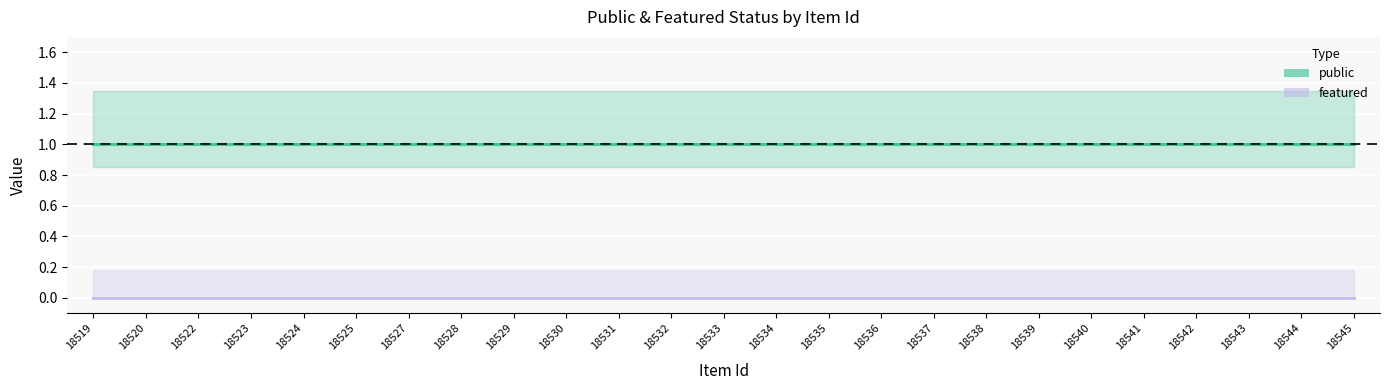

Reading left to right, transcribe all the data shown in this chart.

public: 18519=1	18520=1	18522=1	18523=1	18524=1	18525=1	18527=1	18528=1	18529=1	18530=1	18531=1	18532=1	18533=1	18534=1	18535=1	18536=1	18537=1	18538=1	18539=1	18540=1	18541=1	18542=1	18543=1	18544=1	18545=1
featured: 18519=0	18520=0	18522=0	18523=0	18524=0	18525=0	18527=0	18528=0	18529=0	18530=0	18531=0	18532=0	18533=0	18534=0	18535=0	18536=0	18537=0	18538=0	18539=0	18540=0	18541=0	18542=0	18543=0	18544=0	18545=0